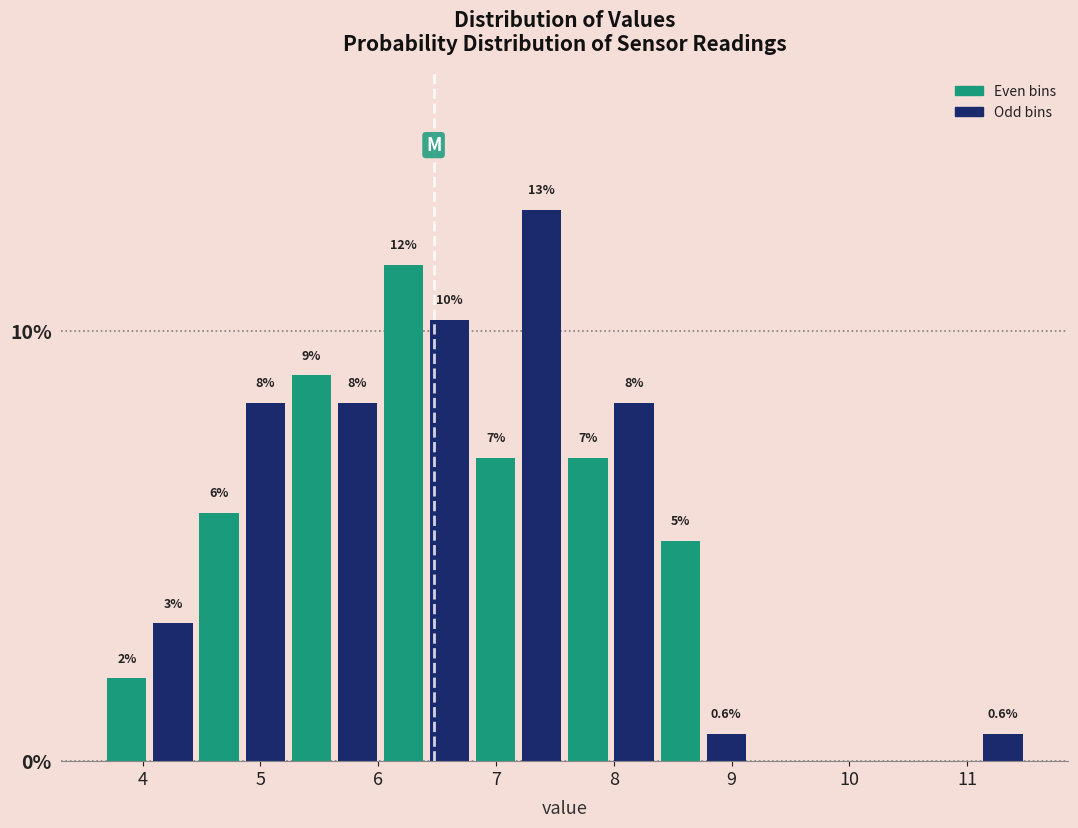

Around what value on the x-axis is the tallest bar? Give the approximate position of its centre, as read against the axis.

7.4